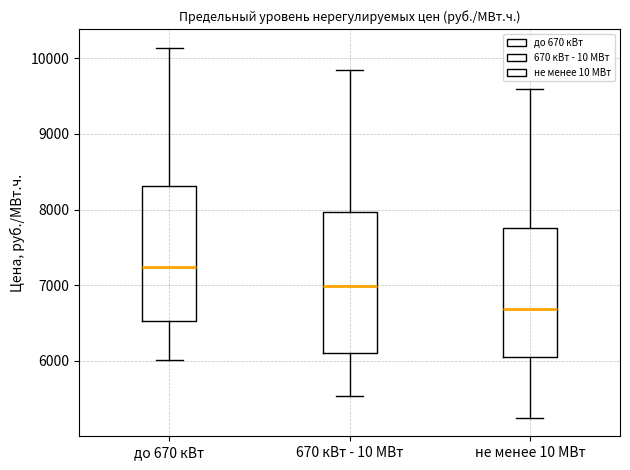

Where does the upper whisker of the box for до 670 кВт end on the y-axis? The values are not printed on the chart, so give them approximately, as read against the axis.

10100